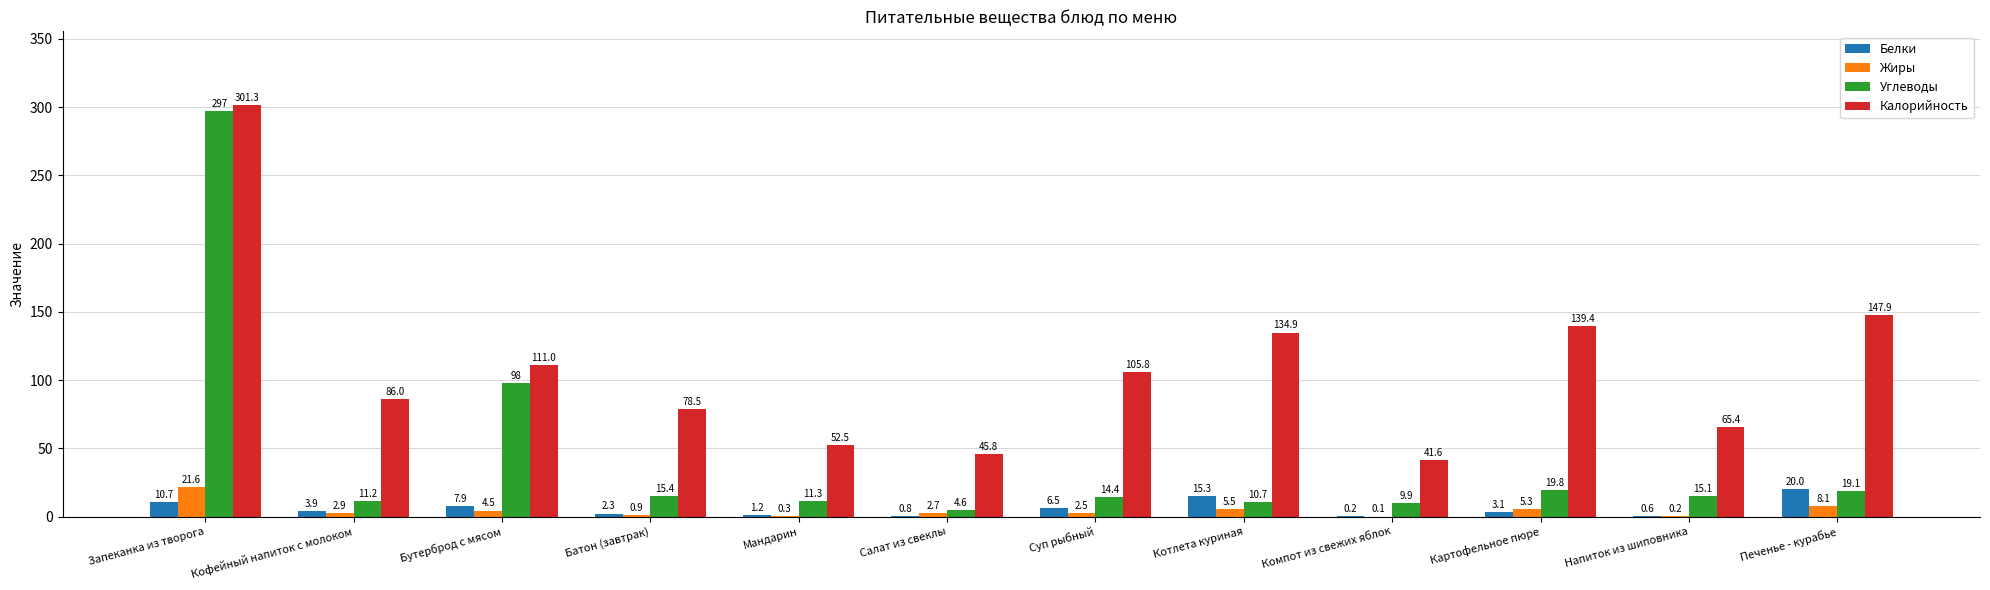

What is the average value of the Белки series?

6.0